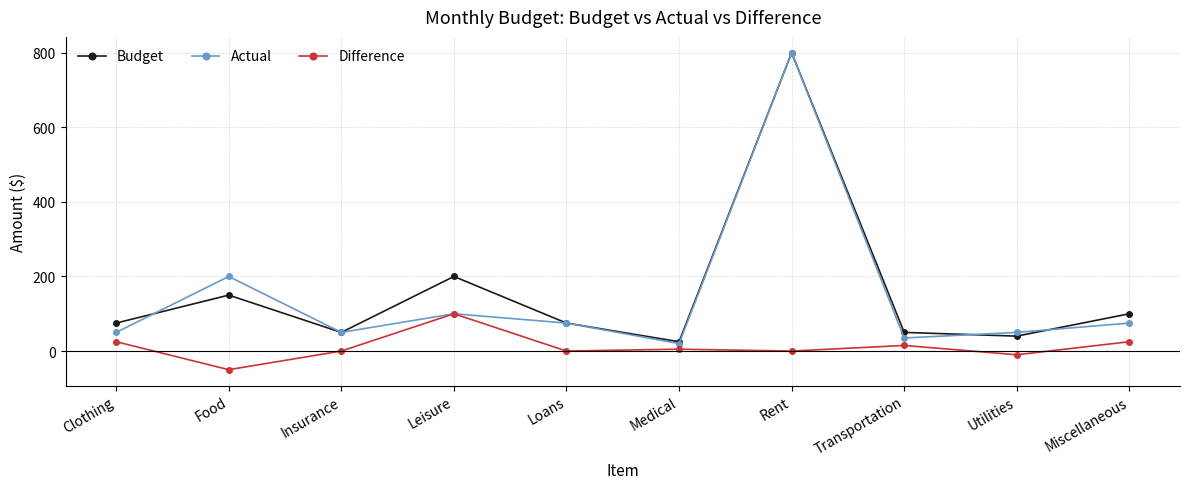

What is the difference between the maximum and minimum values in the Budget series?

775